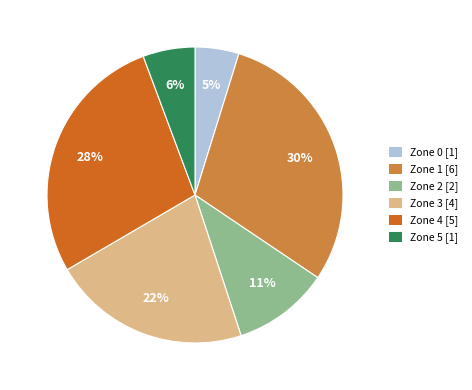

Do Zone 4 and Zone 0 together represent more than half of the pie?

No